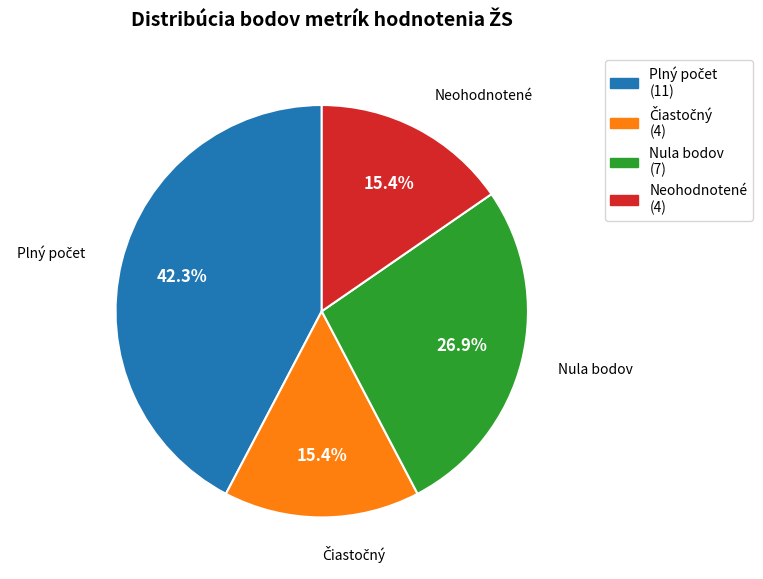

How many slices are in this pie chart?

4